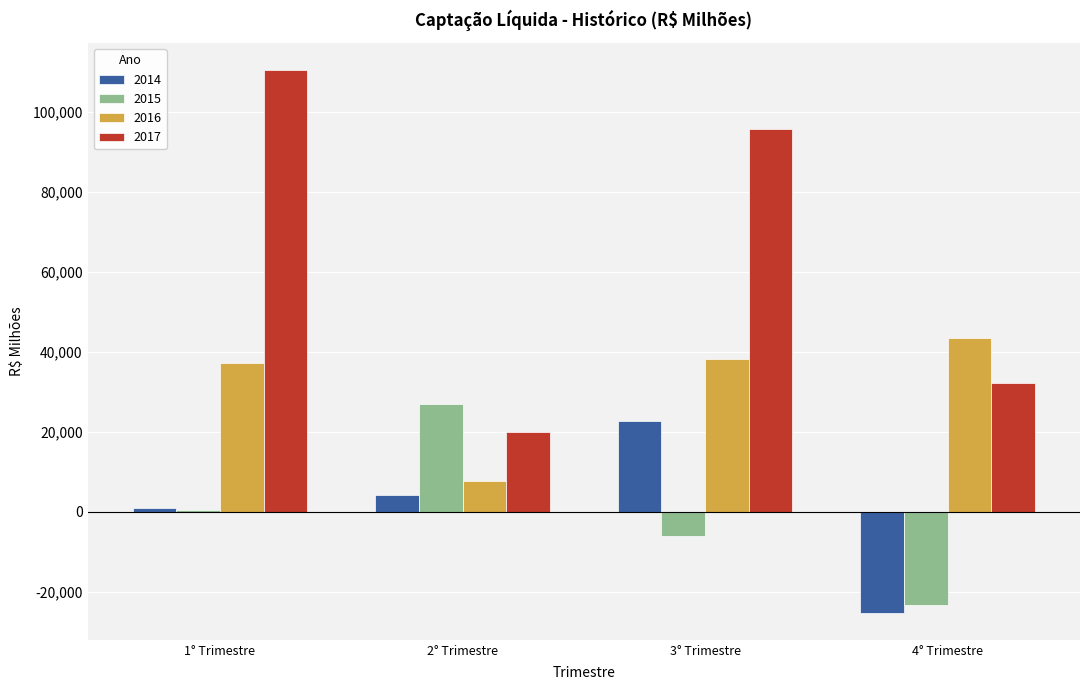

What is the average value of the 2015 series?

-479.9